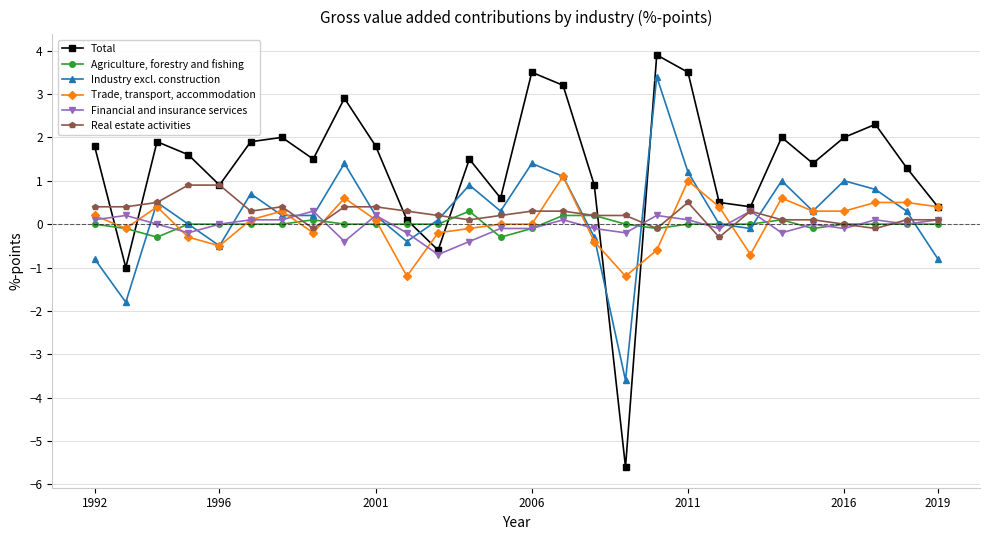

Which series has the largest total across all categories?

Total